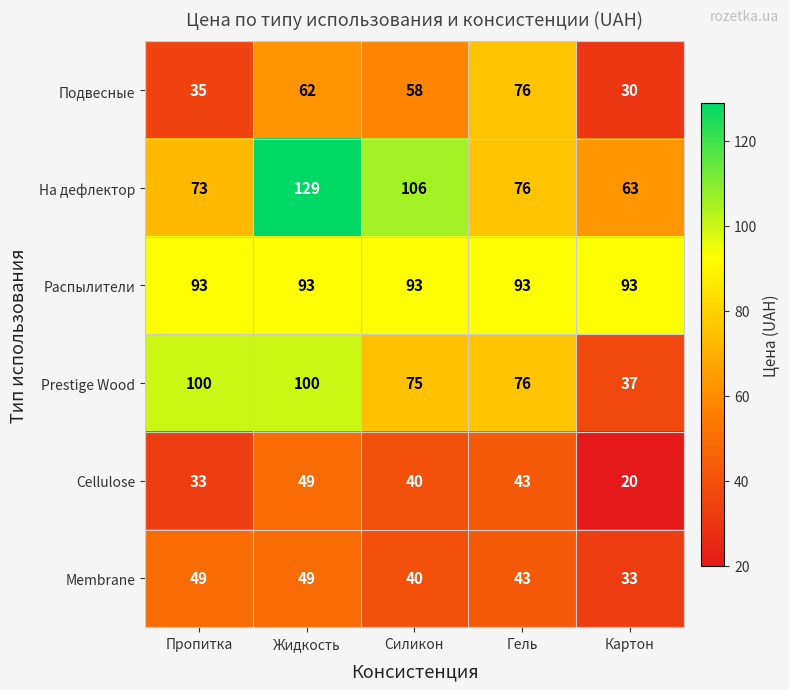

Which category has the highest value across all series?

Жидкость